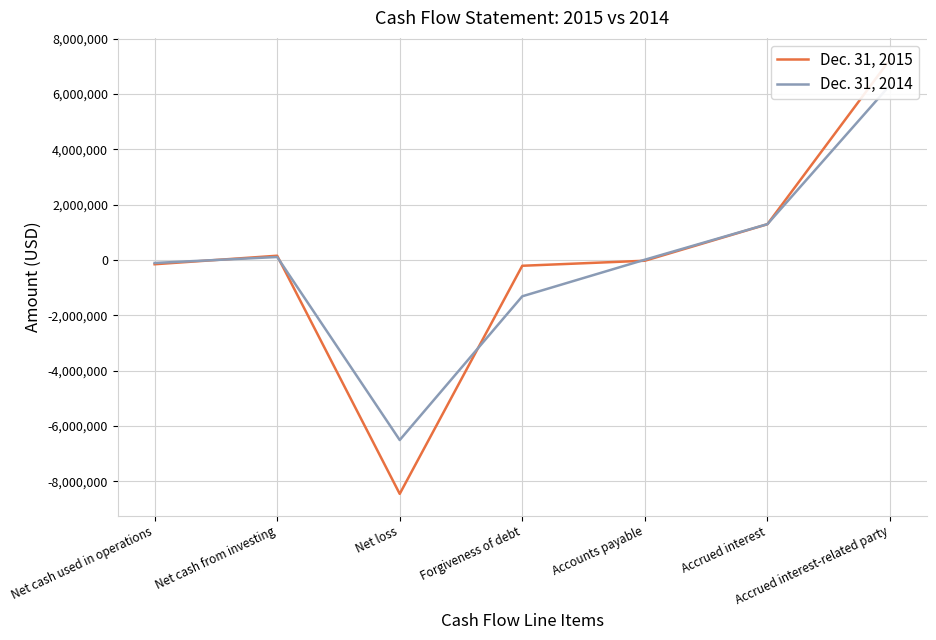

True or false: Dec. 31, 2014 has more than 0 points higher than both neighbors.

True